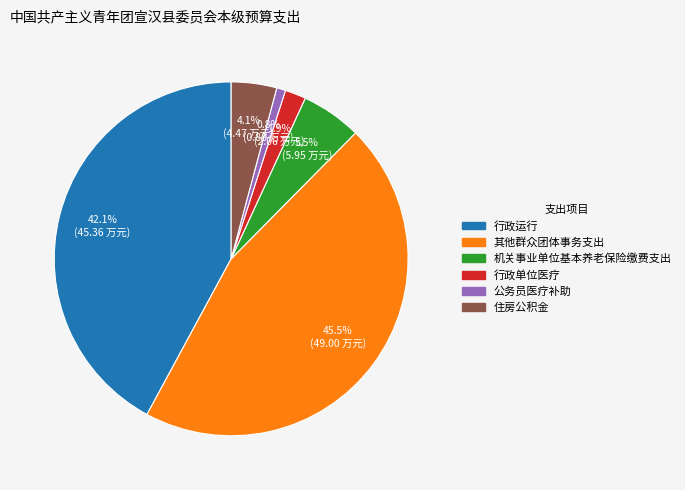

To the nearest percent, what is the combined percentage of 其他群众团体事务支出 and 住房公积金?

50%